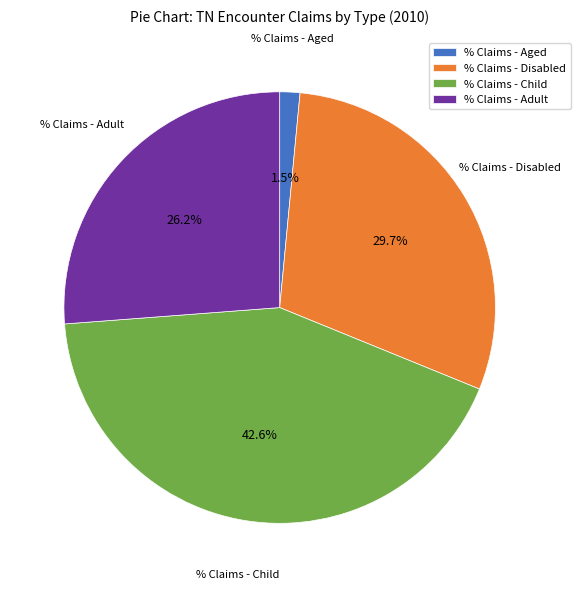

Between % Claims - Child and % Claims - Aged, which is larger?

% Claims - Child